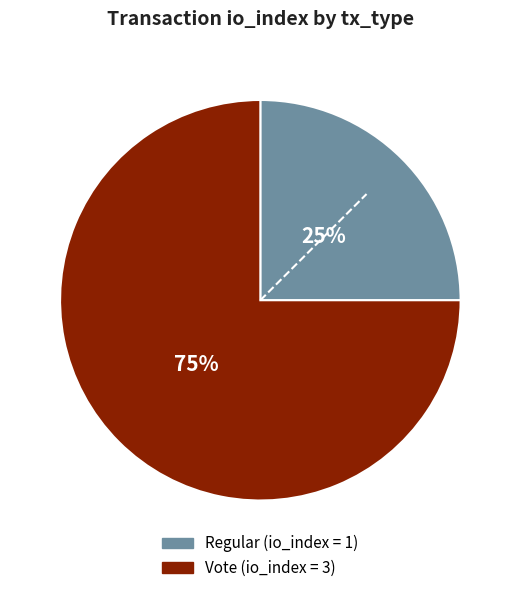

Between Regular and Vote, which is larger?

Vote